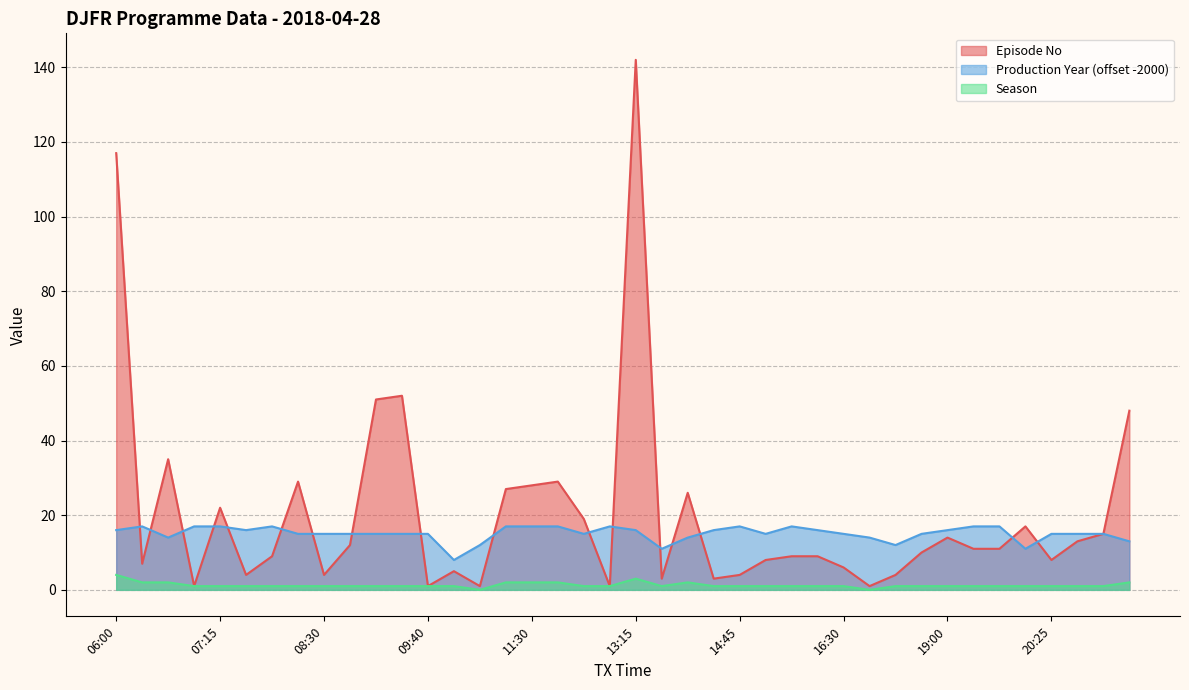

In Production Year, how many points are higher than both neighbors (excluding endpoints)?

5